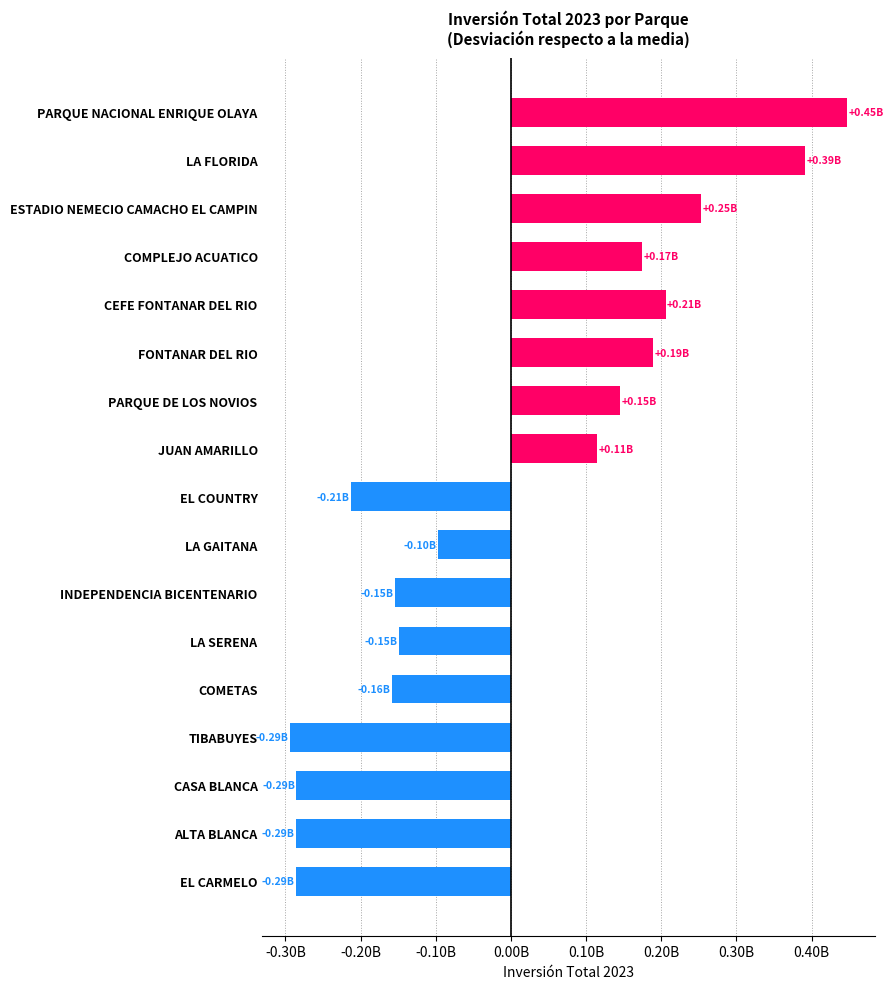

Does the chart contain any negative values?

Yes